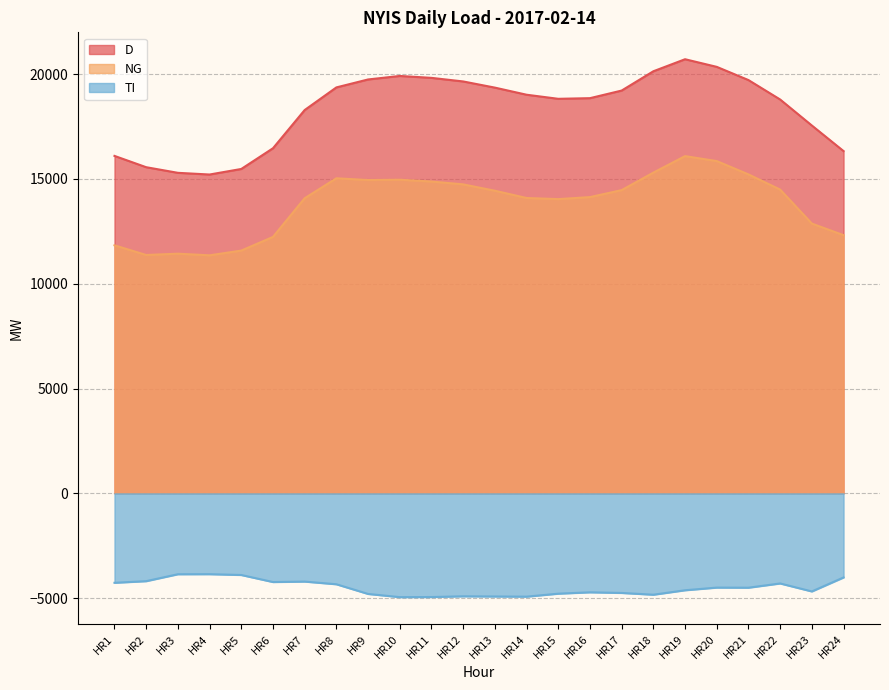

In D, how many points are higher than both neighbors (excluding endpoints)?

2